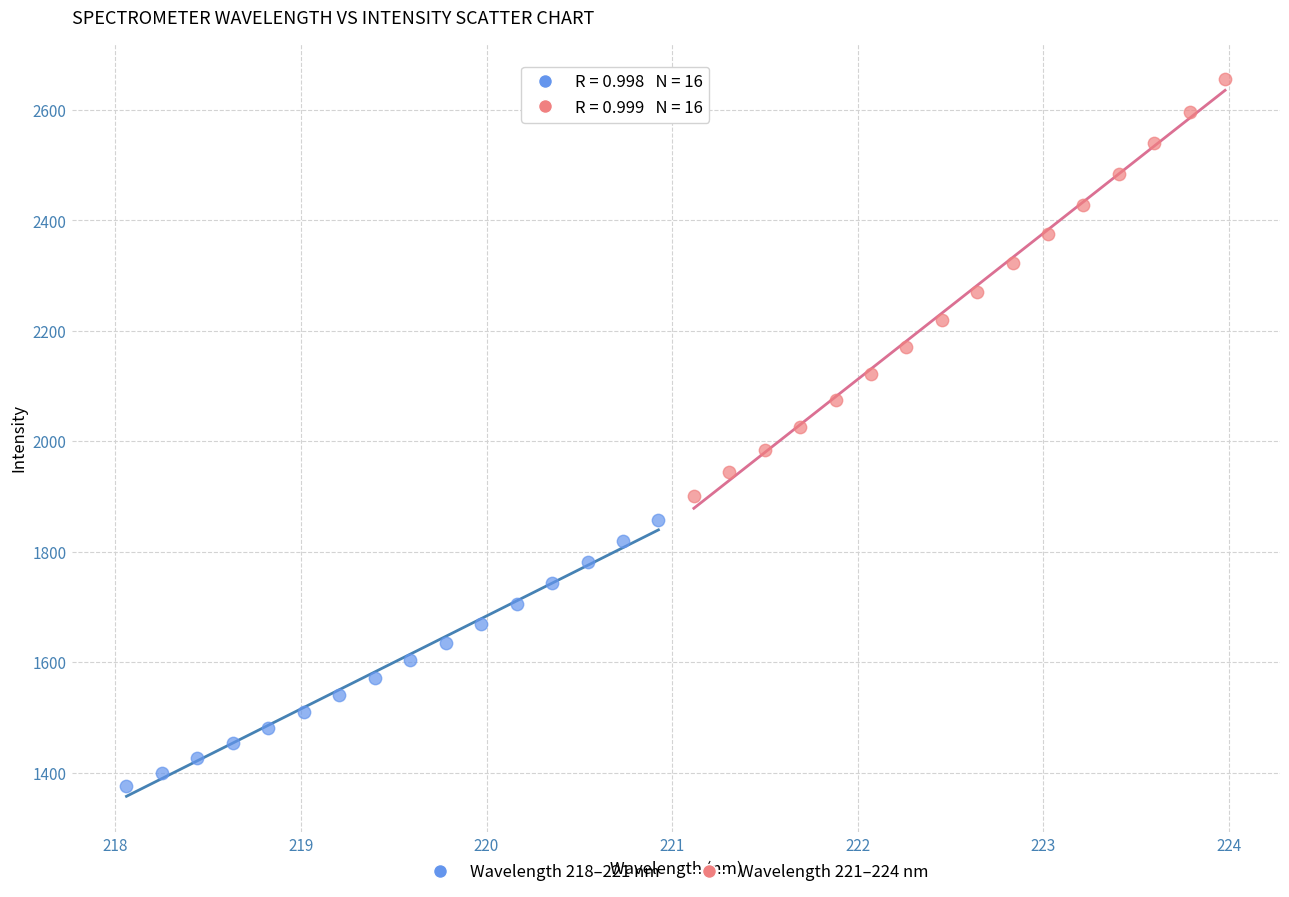

Which series reaches the maximum Y coordinate?

Wavelength 221–224 nm